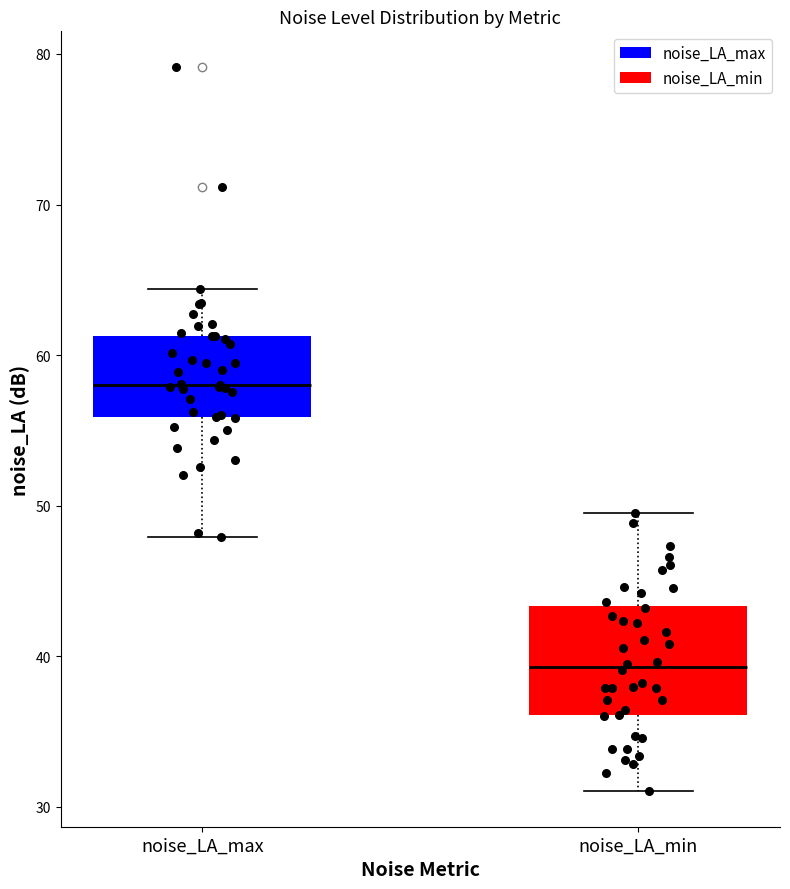

Reading left to right, read every box against the y-axis: the position of its median line, the range the box covers, and the ends of its whiskers. The values are not printed on the chart, so give them approximately, as read against the axis.

noise_LA_max: median 58, box 56 to 61, whiskers 48 to 64
noise_LA_min: median 39, box 36 to 43, whiskers 31 to 50